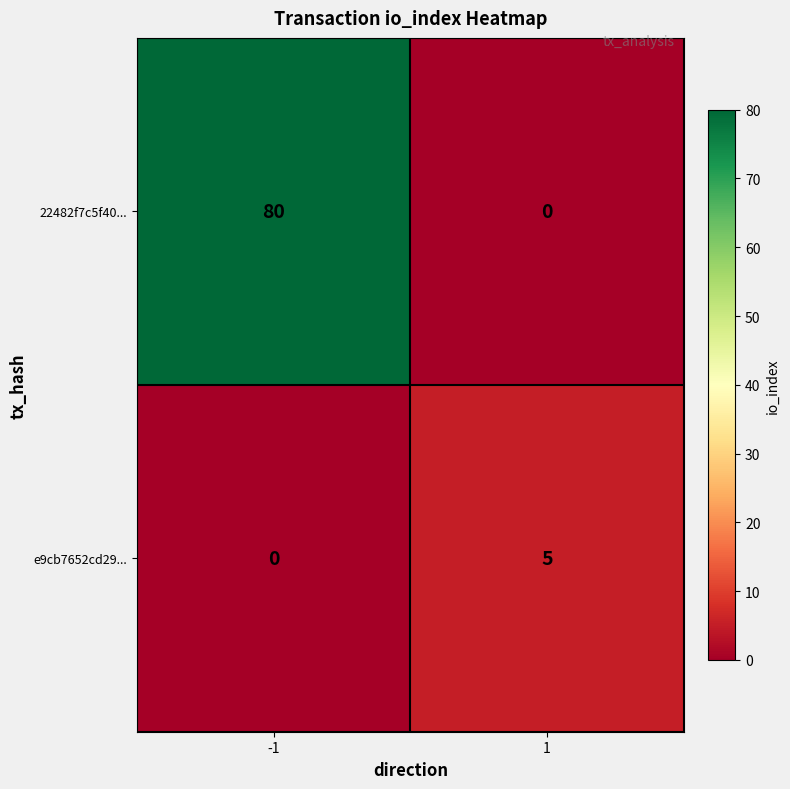

What is the difference between the maximum and minimum values in the 22482f7c5f40... series?

80